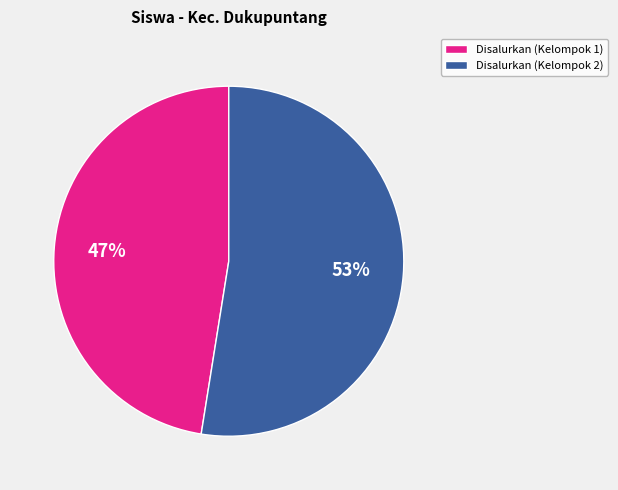

Is there any slice that represents more than half of the pie?

Yes